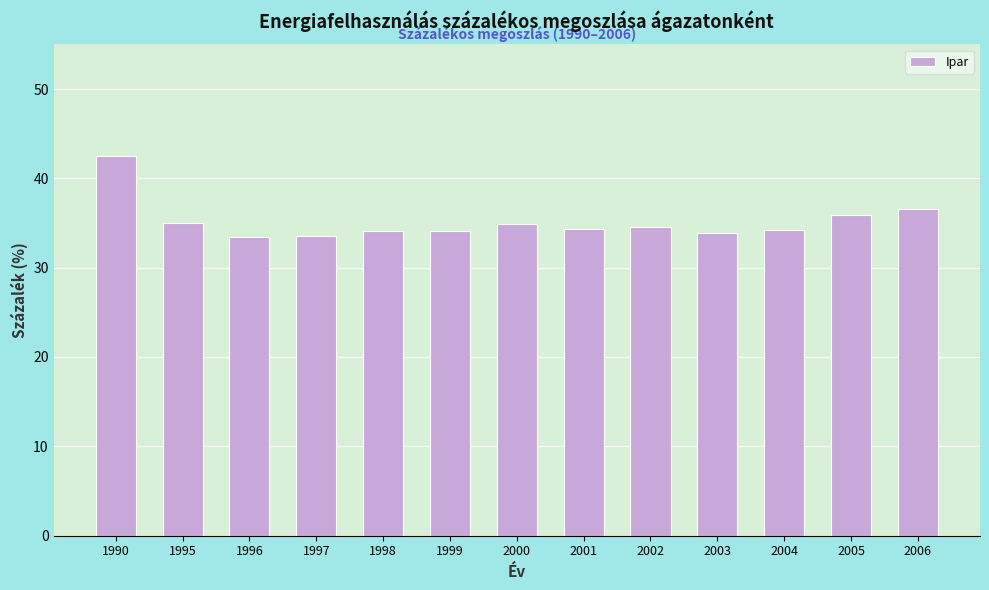

What is the ratio of the value at 1997 to the value at 2006?

0.9